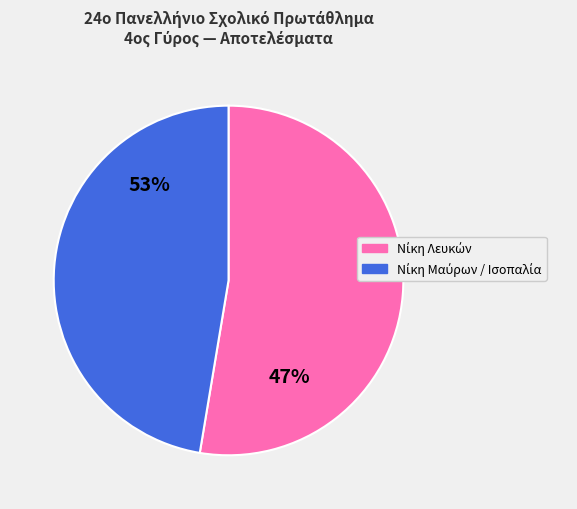

To the nearest percent, what portion does Αποτελέσματα 1-0 represent?

53%